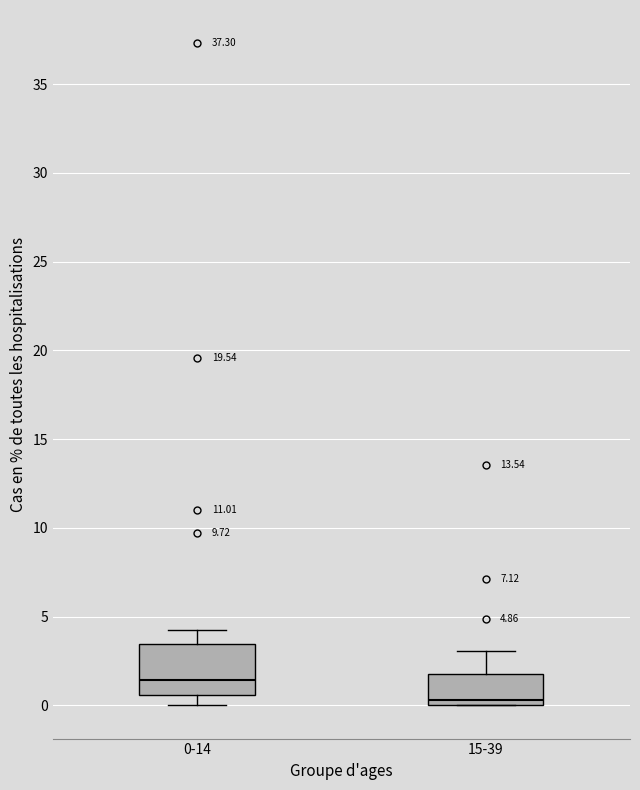

Comparing the boxes themselves (not the whiskers), which one is the tallest?

0-14